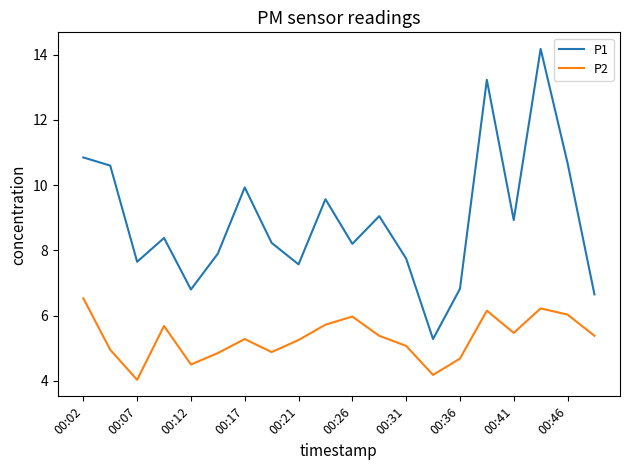

Which series has the largest total across all categories?

P1